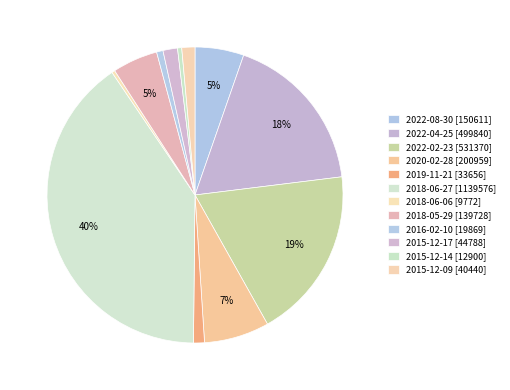

Which category has the smallest portion of the pie?

2018-06-06 [9772]